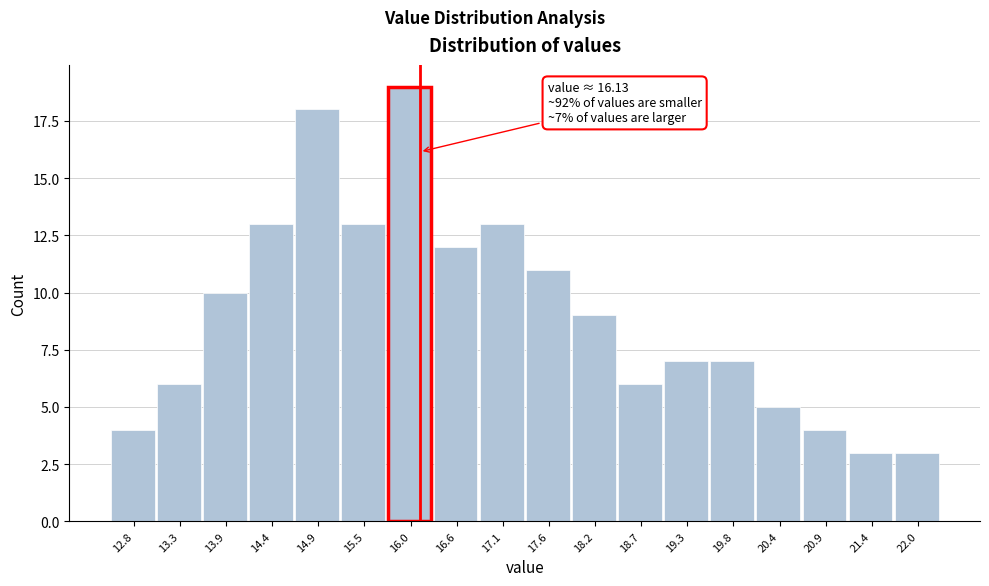

Which range on the x-axis has the tallest bar?

15.8 to 16.3